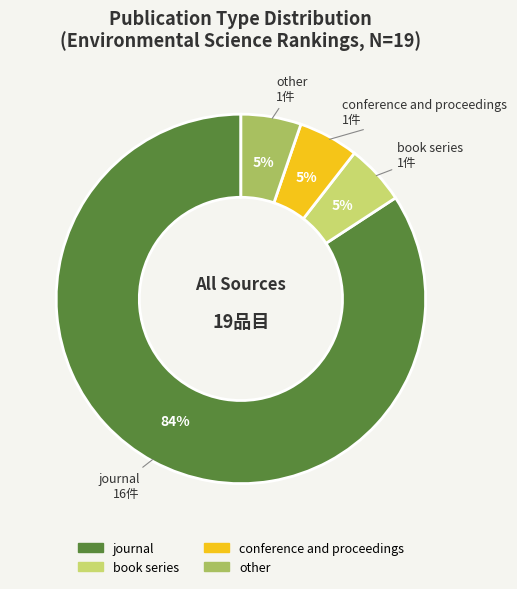

What is the ratio of the value at other to the value at book series?

1.0